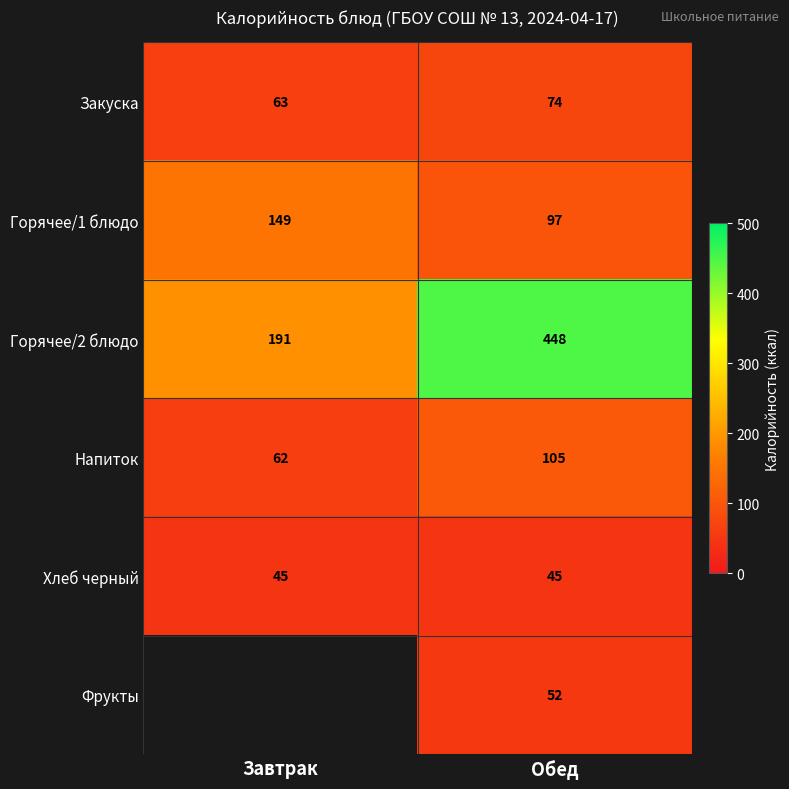

Is the value of Горячее/1 блюдо at Обед greater than the value of Горячее/2 блюдо at Завтрак?

No